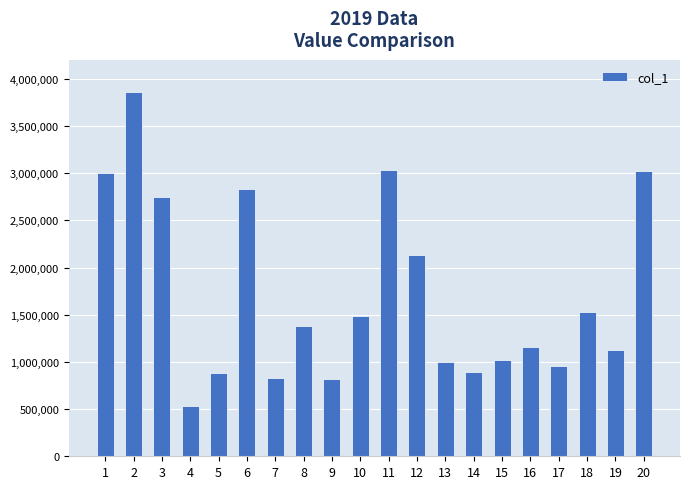

What is the value of the 4th bar from the left?

530000.0